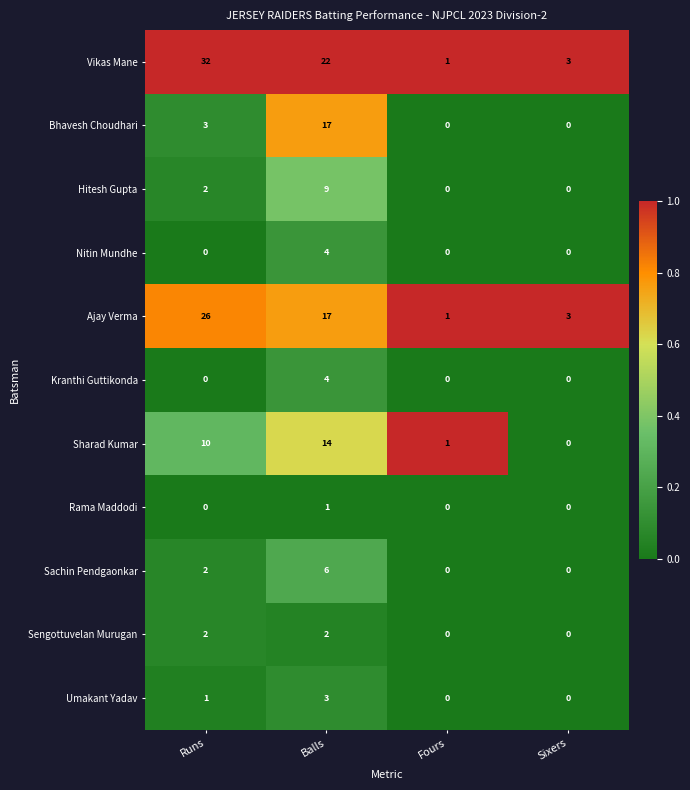

At which label is Vikas Mane closest to 16?

Balls